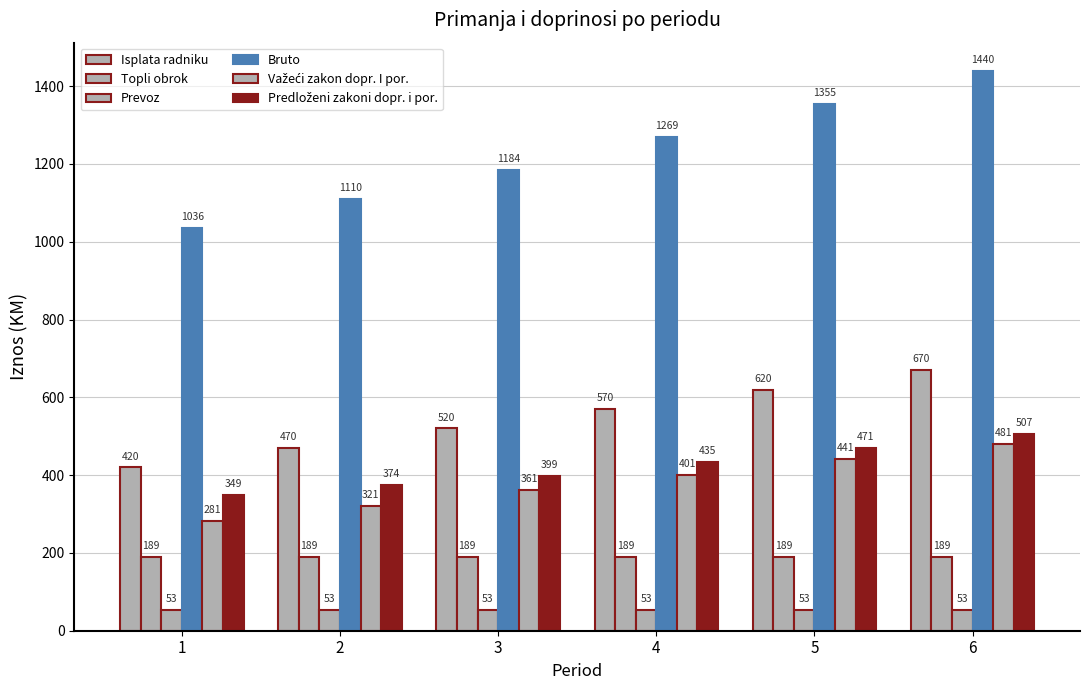

Is it true that Prevoz equals 53.0 at 3?

True